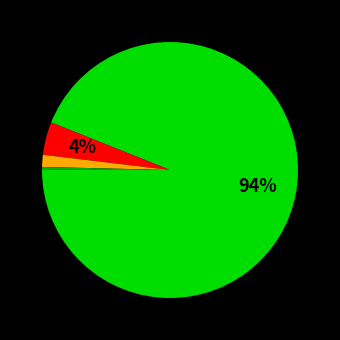

Does any single category account for the majority?

Yes